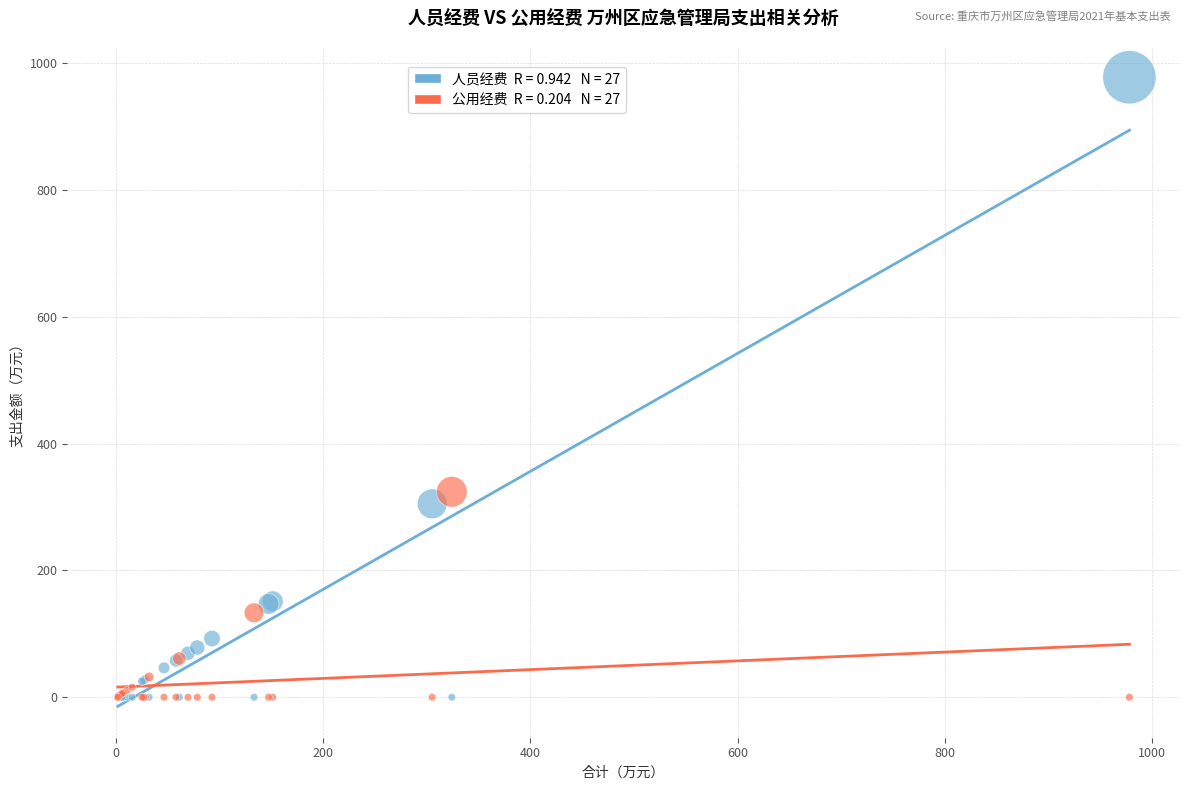

Across all series, what Y value is closest to 489?

324.1